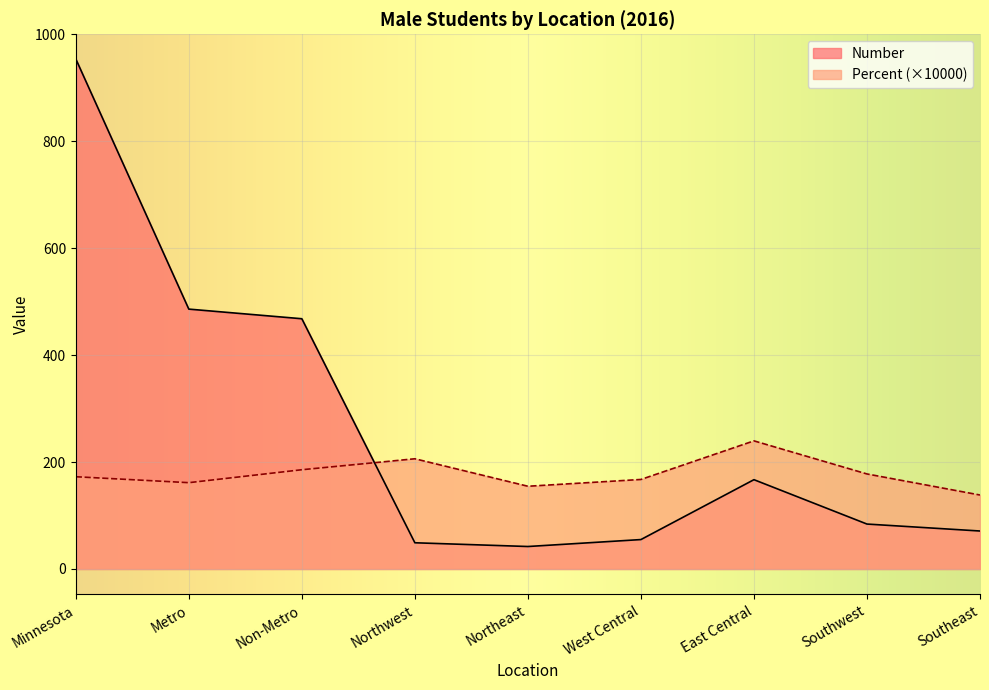

What value does the Percent series have at Southwest?

177.7